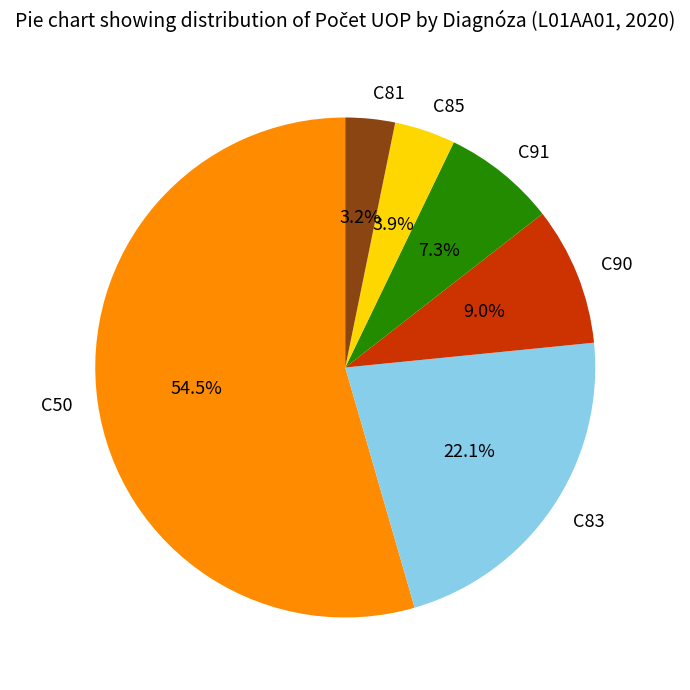

What is the ratio of the value at C83 to the value at C90?

2.5